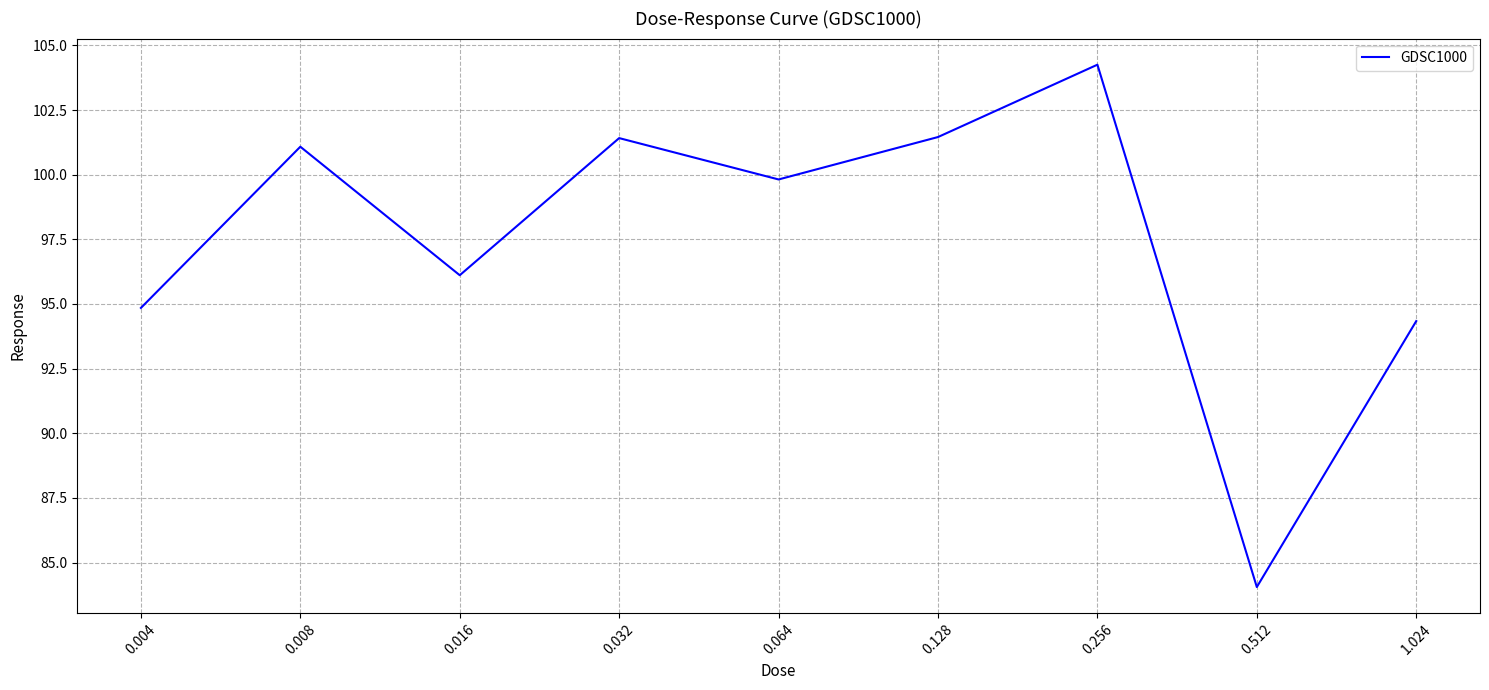

Approximately how many times larger is the value at 0.004 compared to 0.008?

0.9